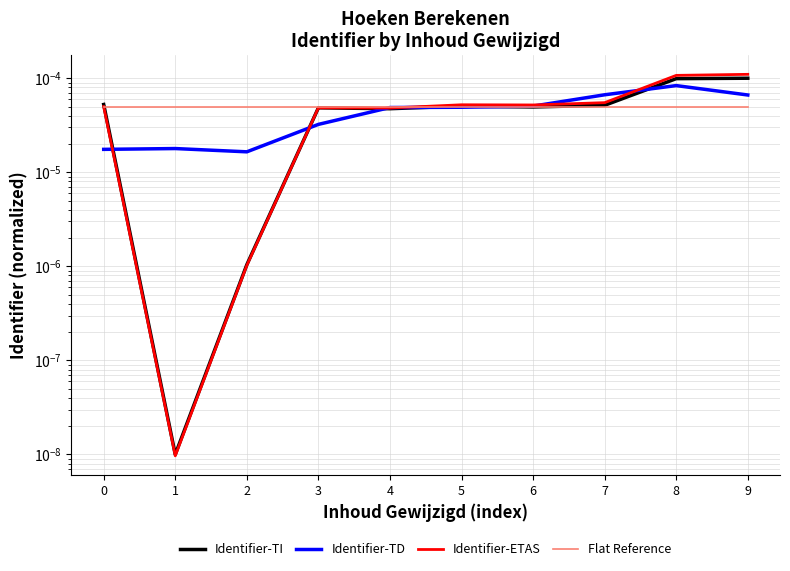

True or false: Identifier-TD and Flat Reference cross at least once.

True